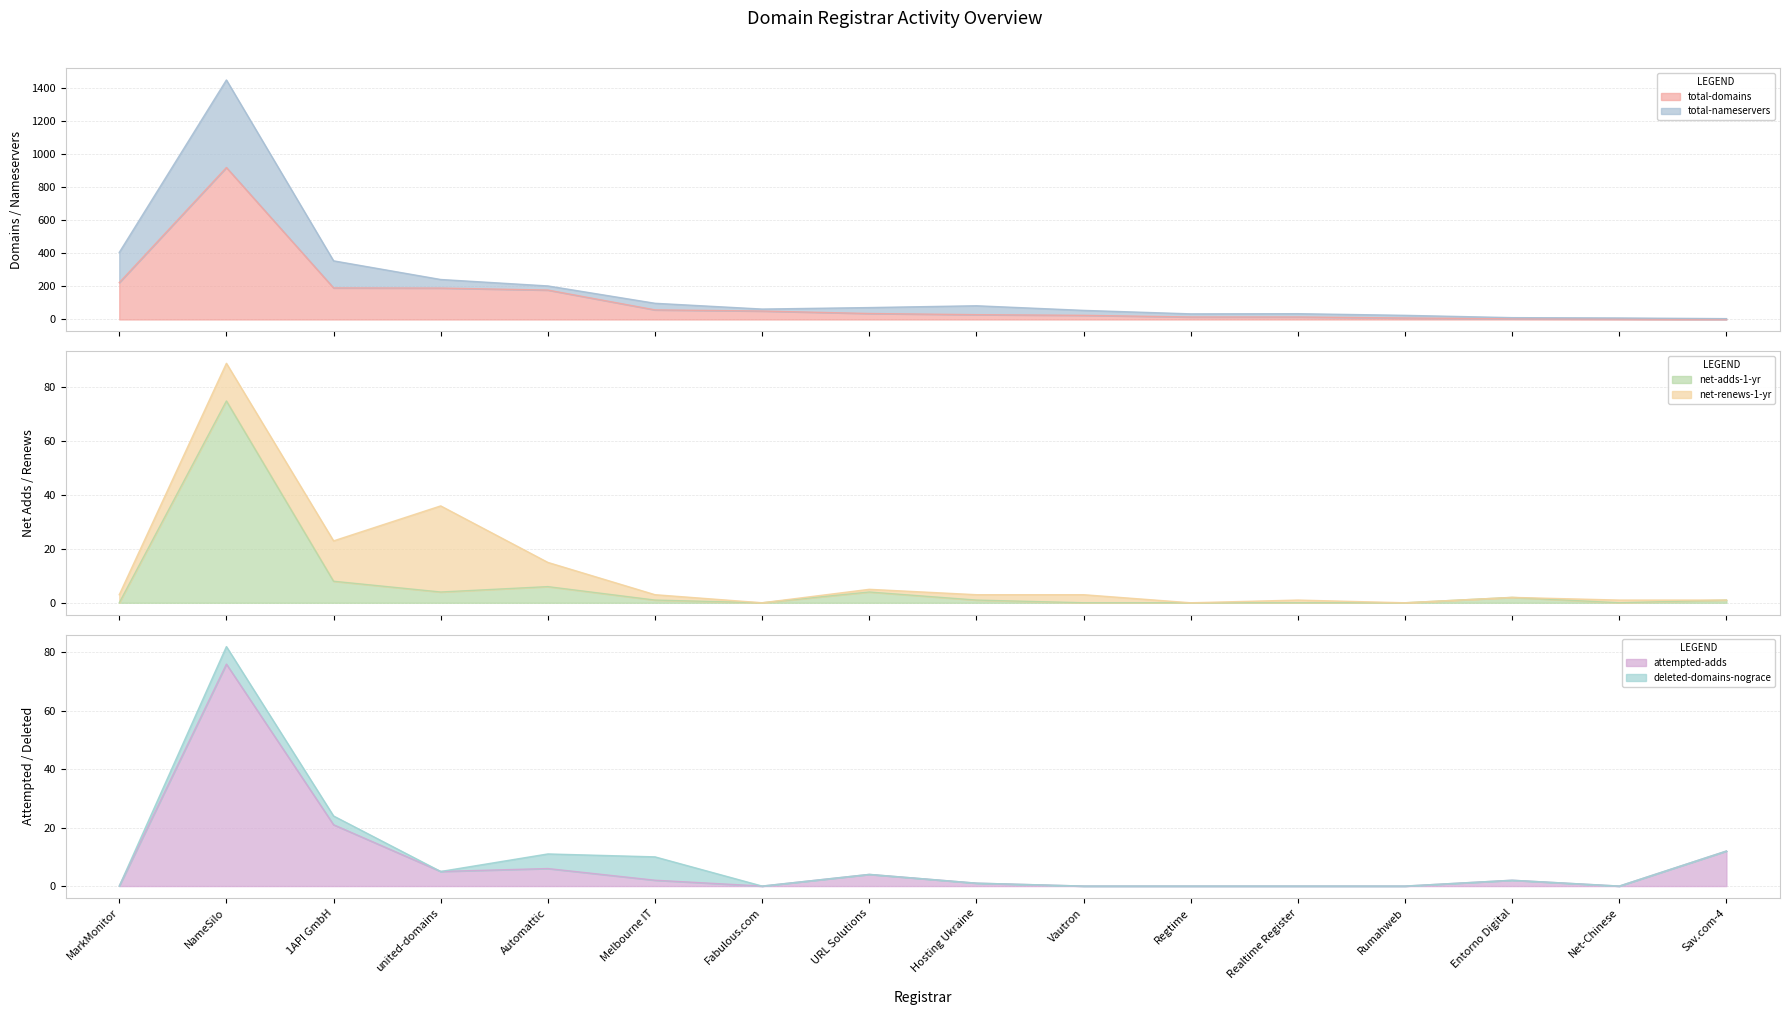

Where is the first local minimum for net-adds-1-yr?

united-domains